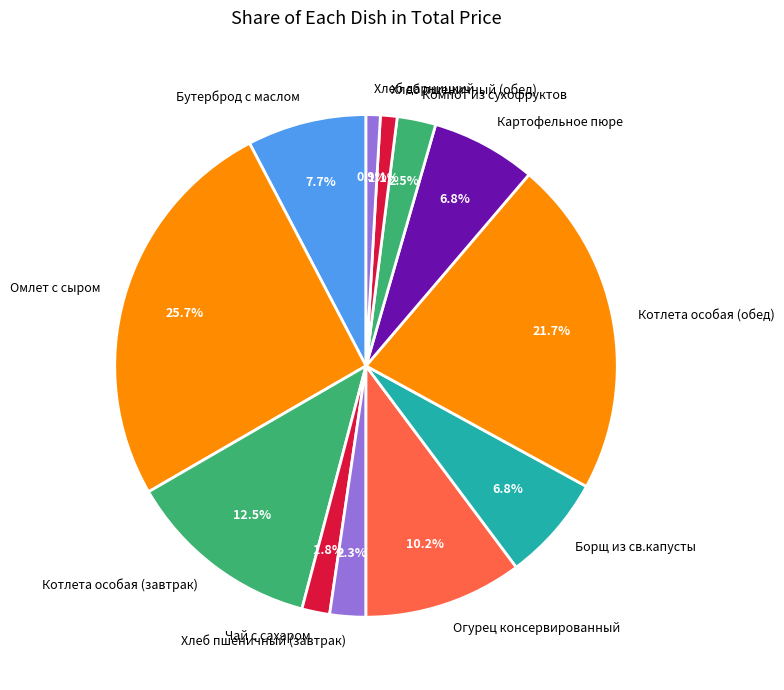

Approximately how many times larger is the value at Хлеб пшеничный (завтрак) compared to Хлеб дарницкий?

2.5